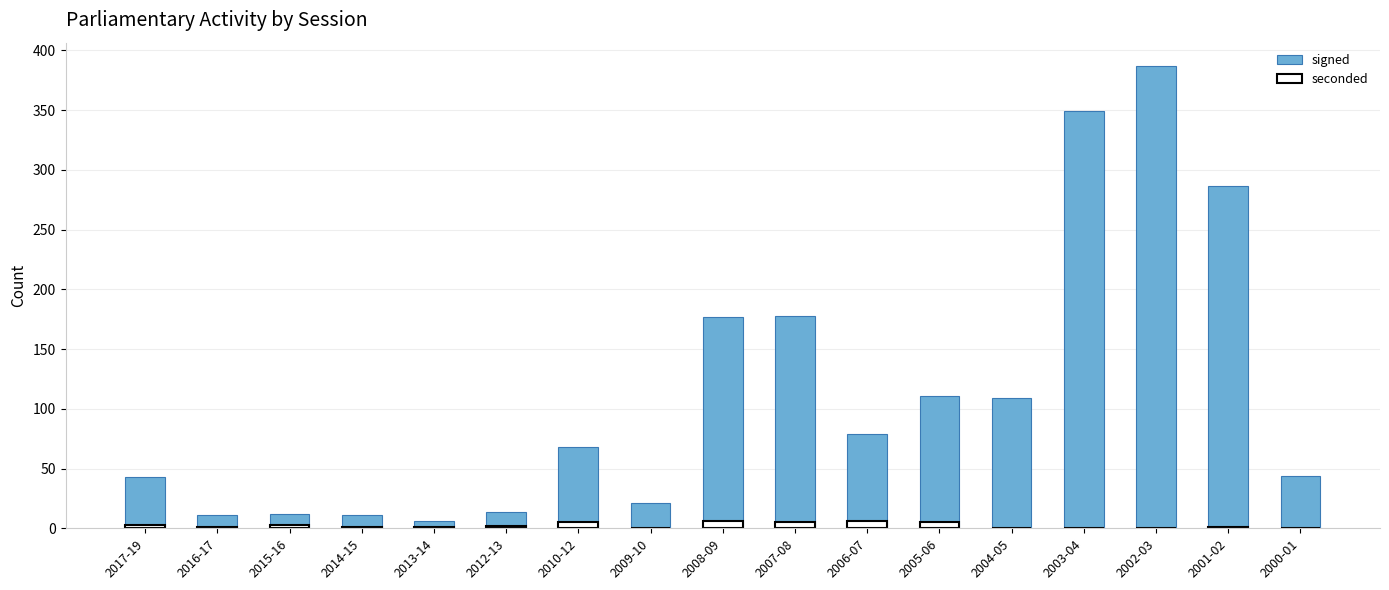

What is the difference between the maximum and minimum values in the seconded series?

6